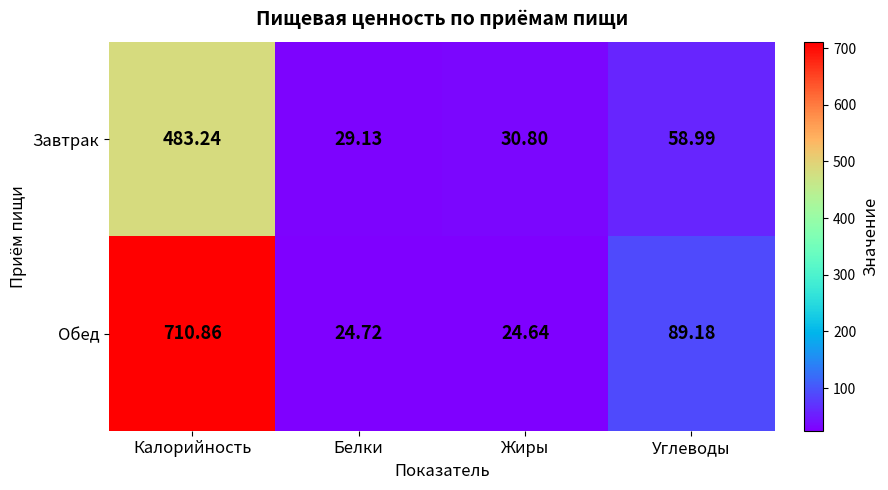

At which label does Завтрак first exceed 58?

Калорийность